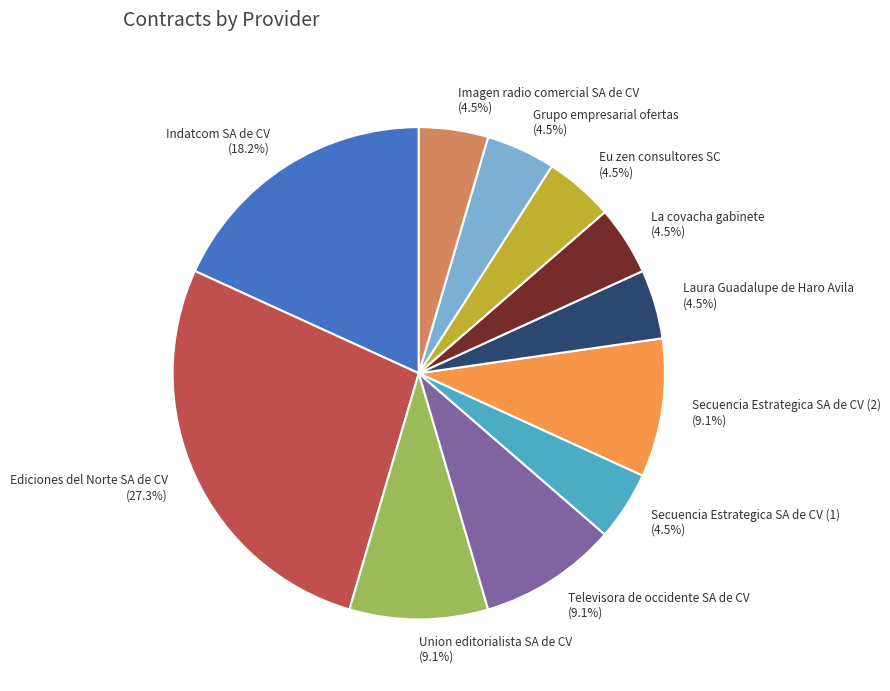

To the nearest percent, what portion does Union editorialista SA de CV represent?

9%